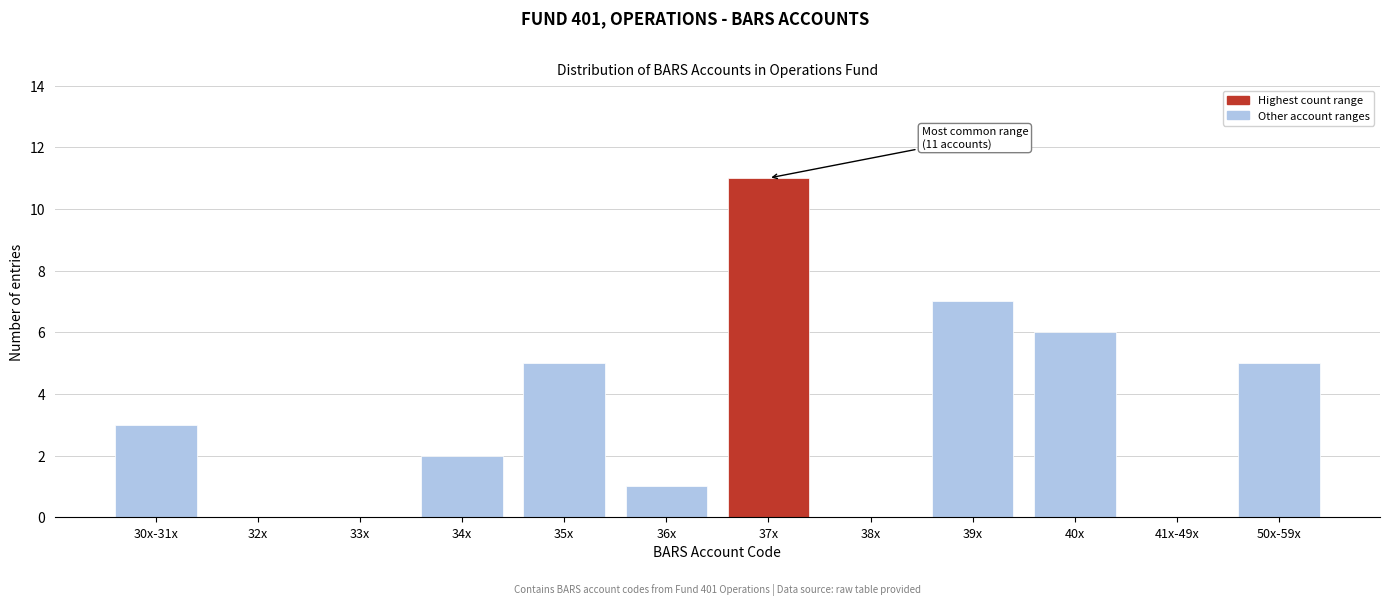

True or false: the data shows 5 at 50x-59x.

True